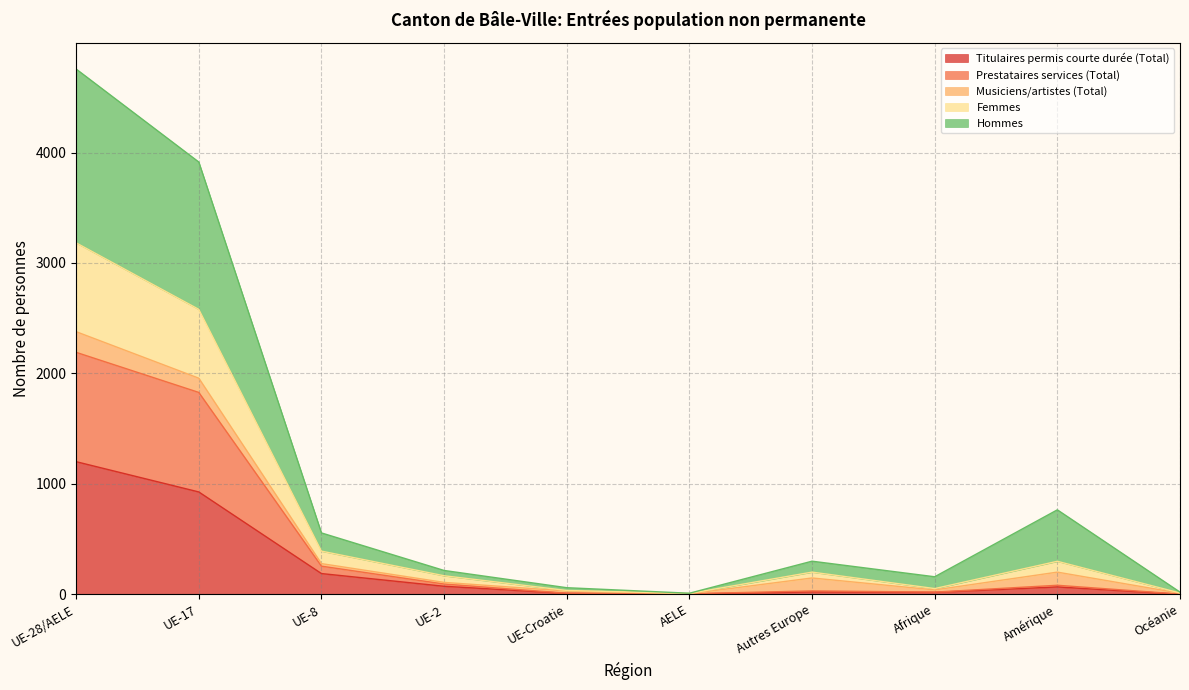

Rank the categories by Femmes value from lowest to highest.

AELE, Océanie, UE-Croatie, Afrique, UE-2, Autres Europe, Amérique, UE-8, UE-17, UE-28/AELE